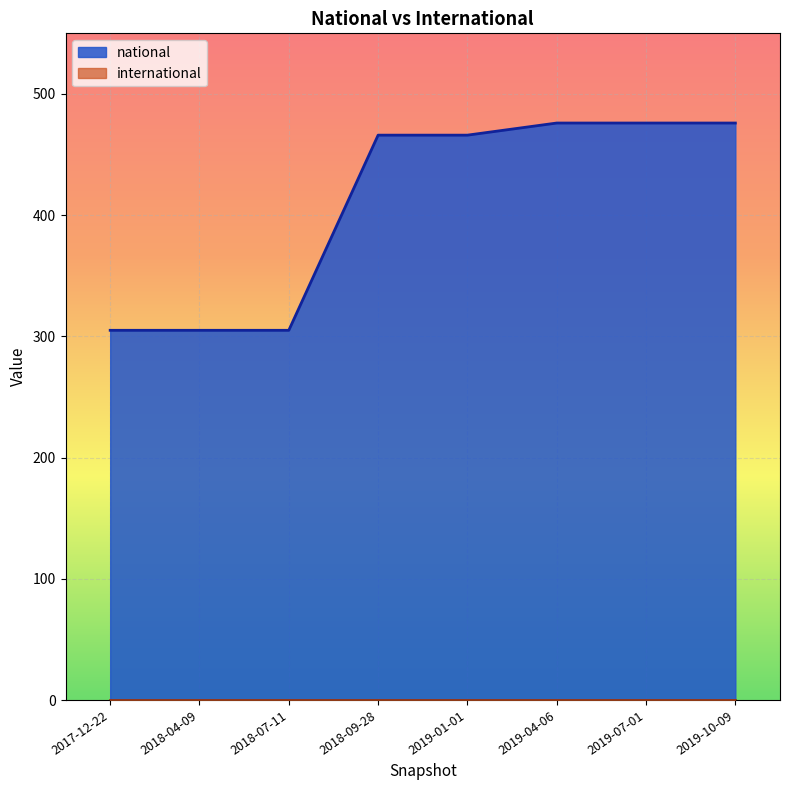

Which series has the widest spread of values?

national